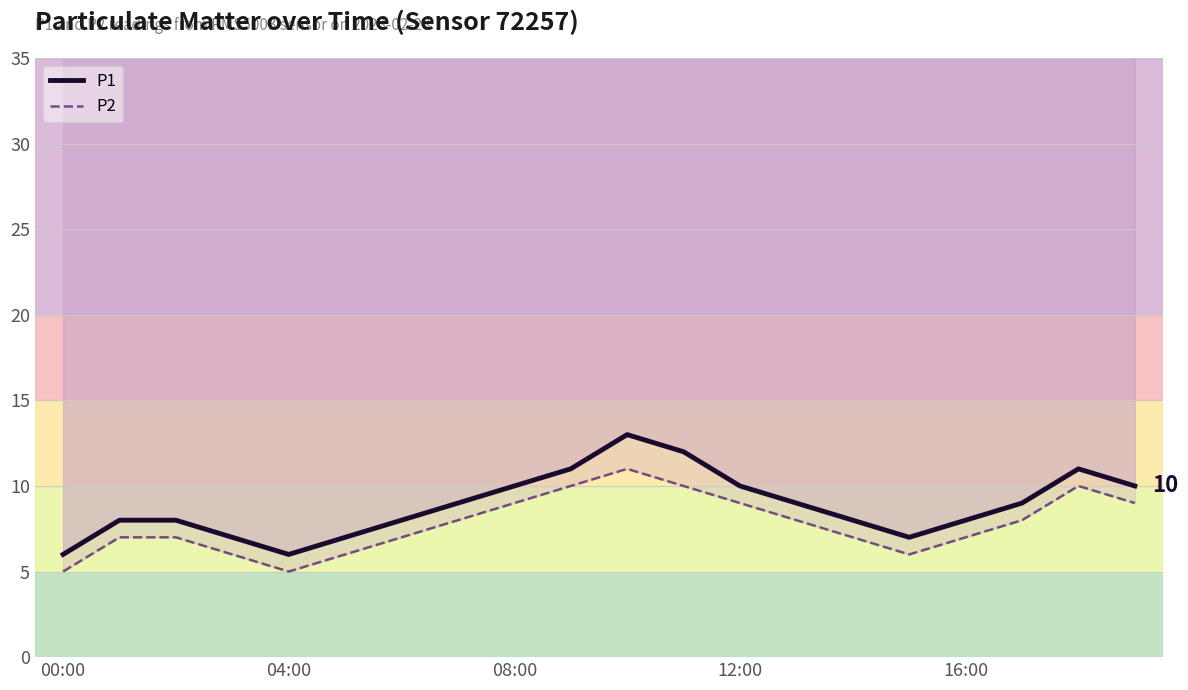

The value of P1 at 13 is 3. True or false?

False